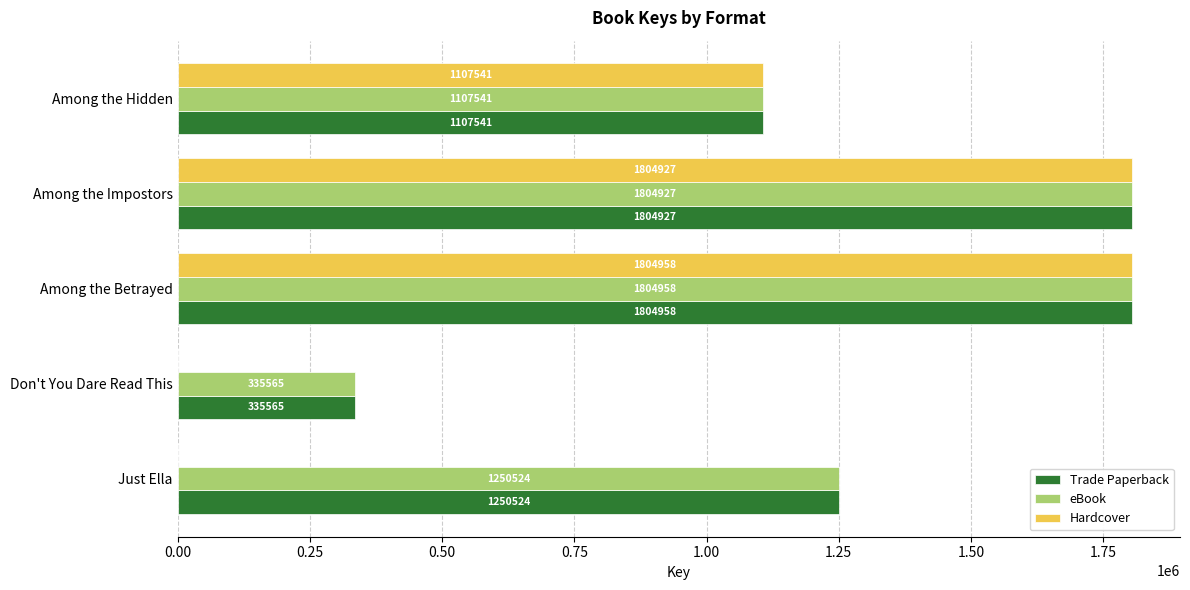

Which series has the largest range (max minus min)?

Hardcover